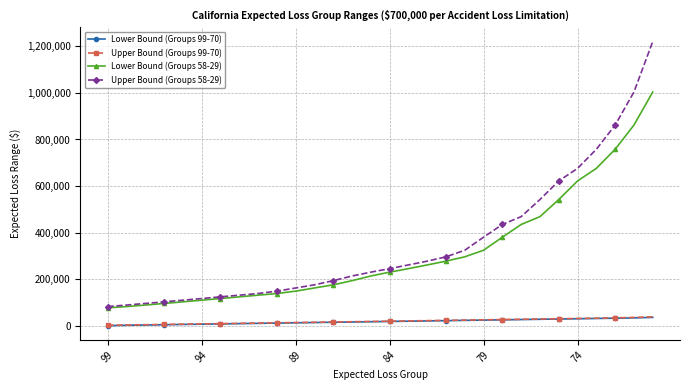

Which series has the largest range (max minus min)?

Upper Bound (Groups 58-29)